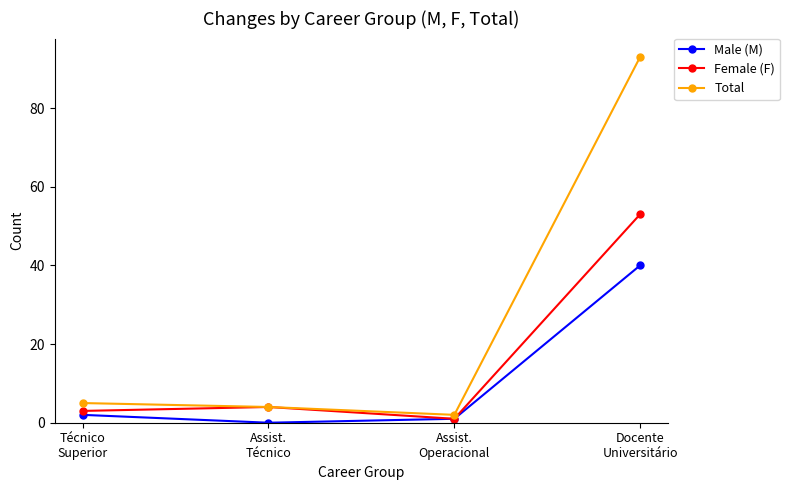

List the series in order of their overall mean, lowest first.

Male (M), Female (F), Total